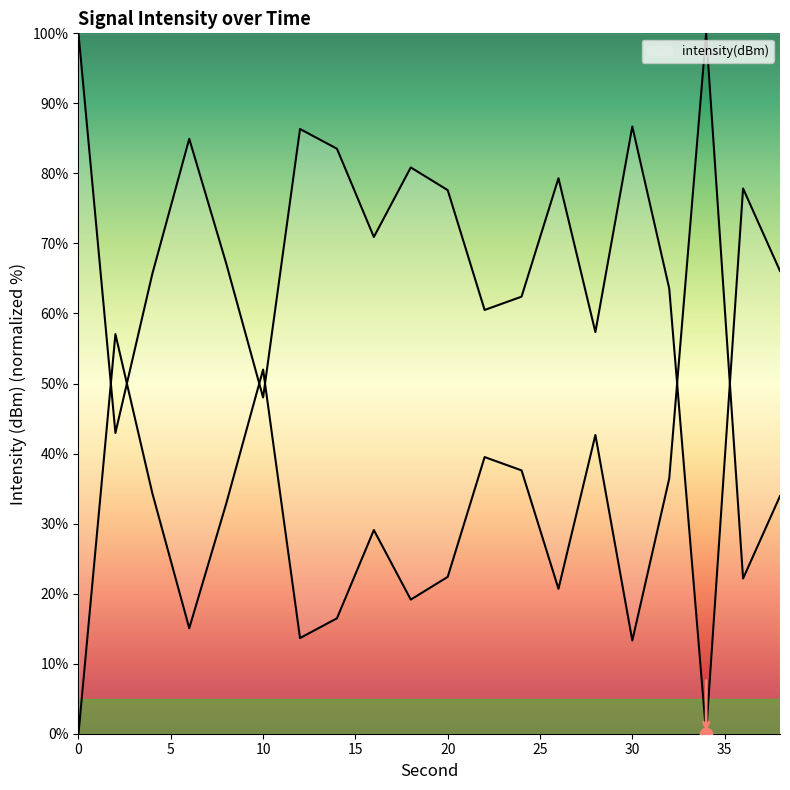

Approximately how many times larger is the value at 22 compared to 36?

1.8